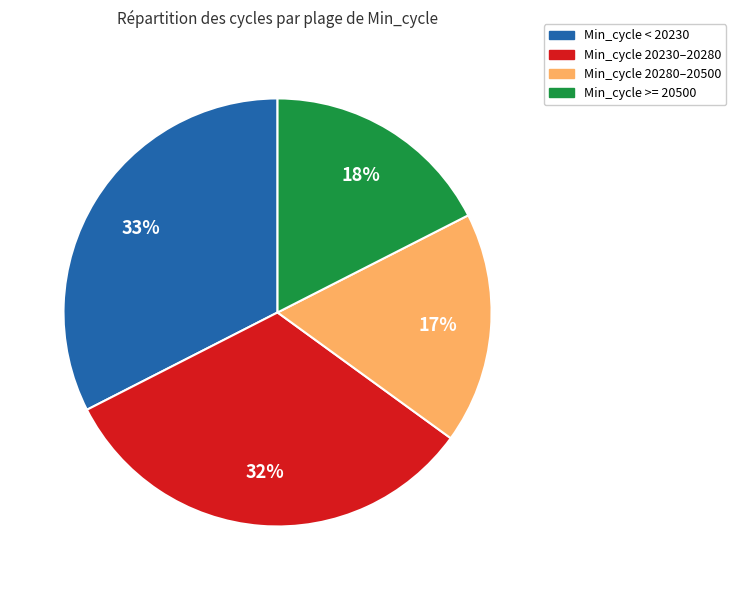

Is the sum of Min_cycle >= 20500 and Min_cycle 20280–20500 greater than half?

No